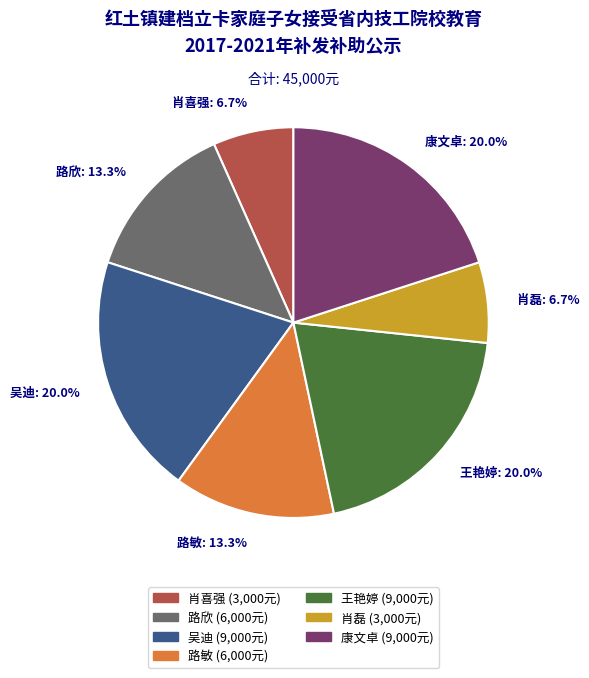

How many segments does this pie chart have?

7